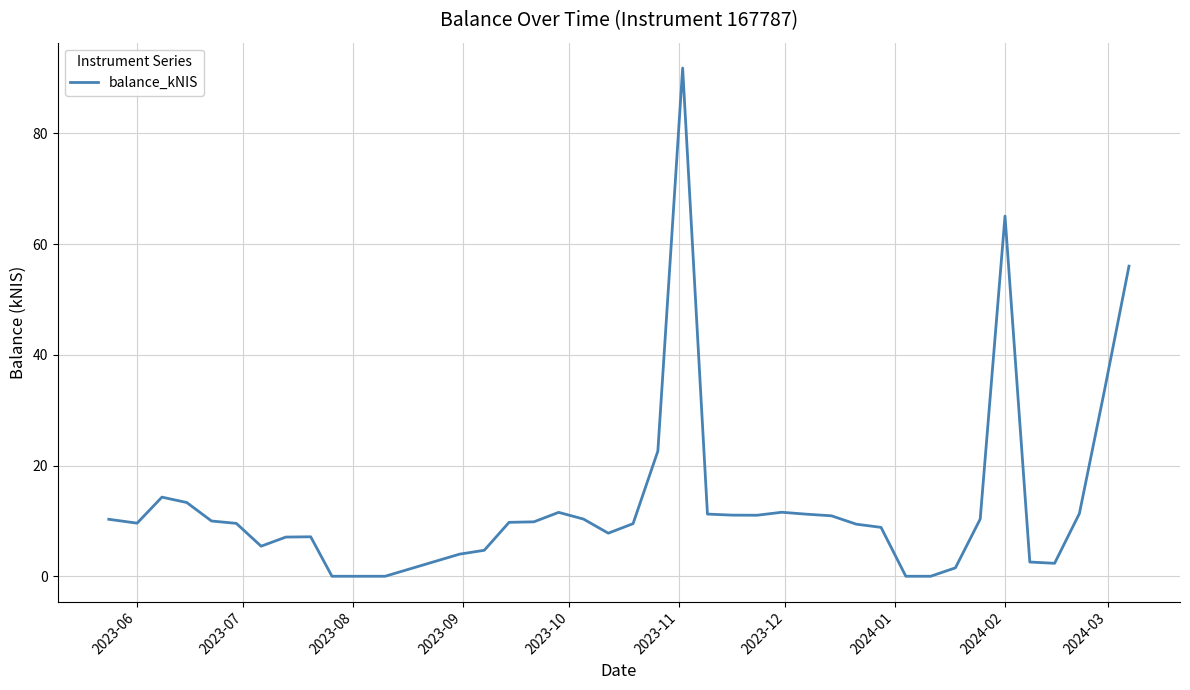

Count the number of categories in the chart.

40